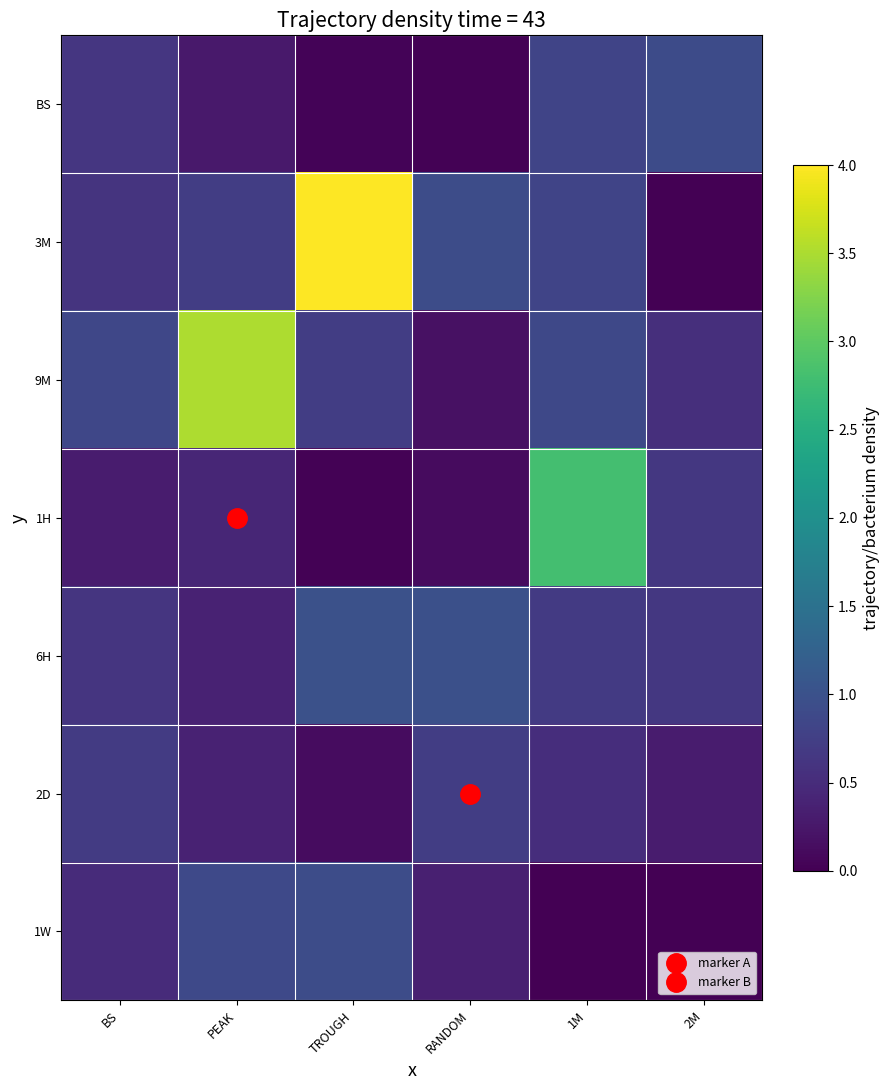

Which has a higher value, PEAK or 1M?

1M